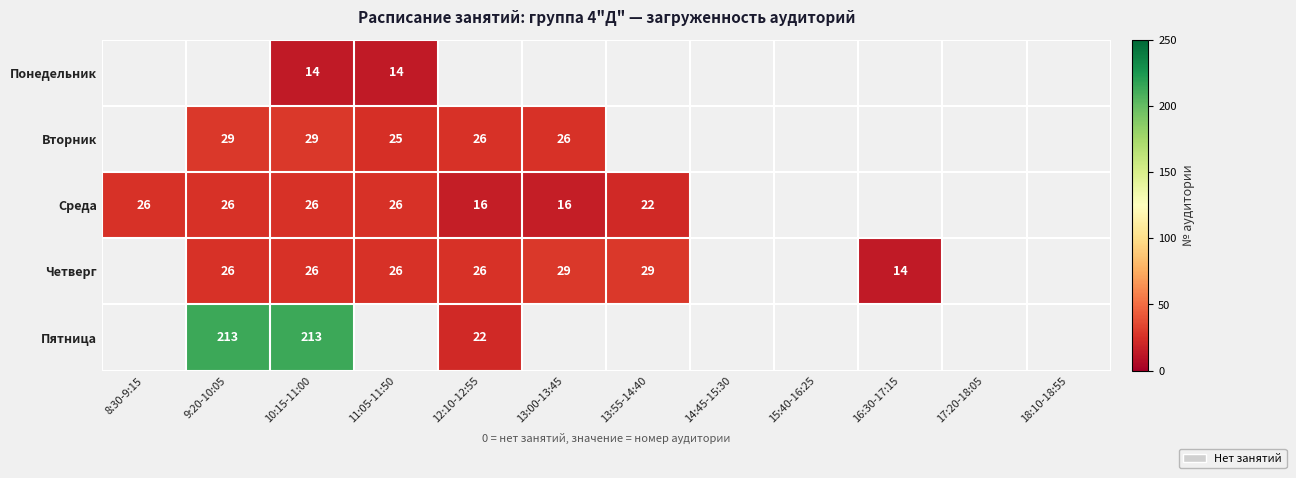

What is the sum of the Среда values at 13:00-13:45 and 11:05-11:50?

42